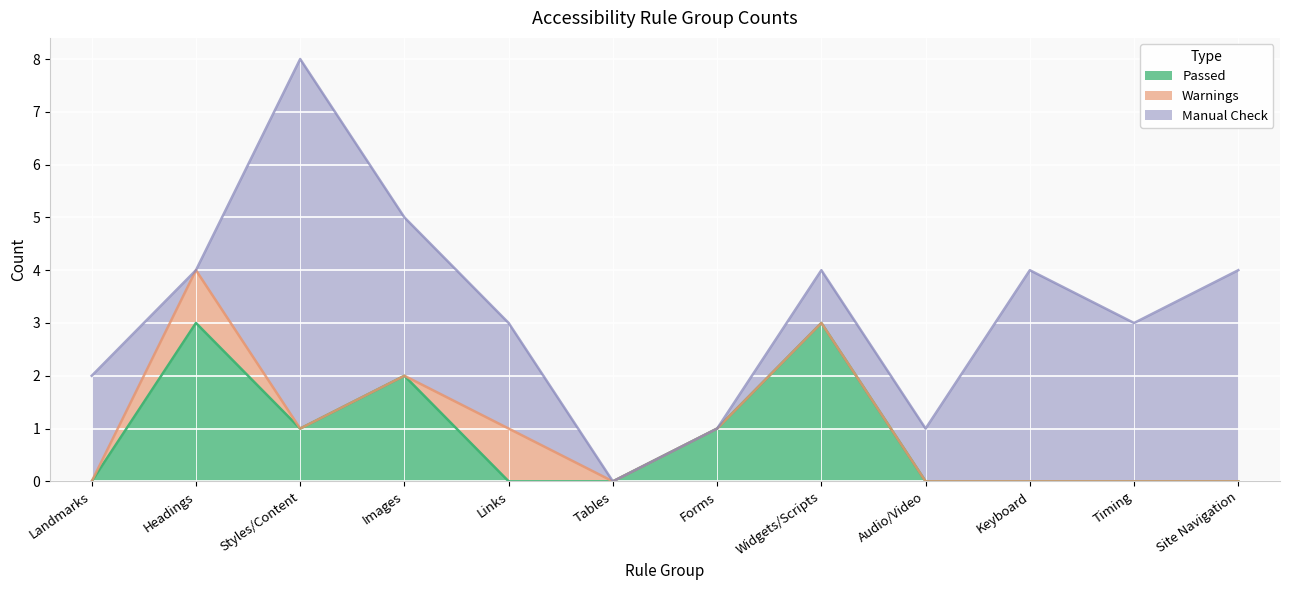

The Manual Check series shows 0 at Widgets/Scripts. True or false?

False